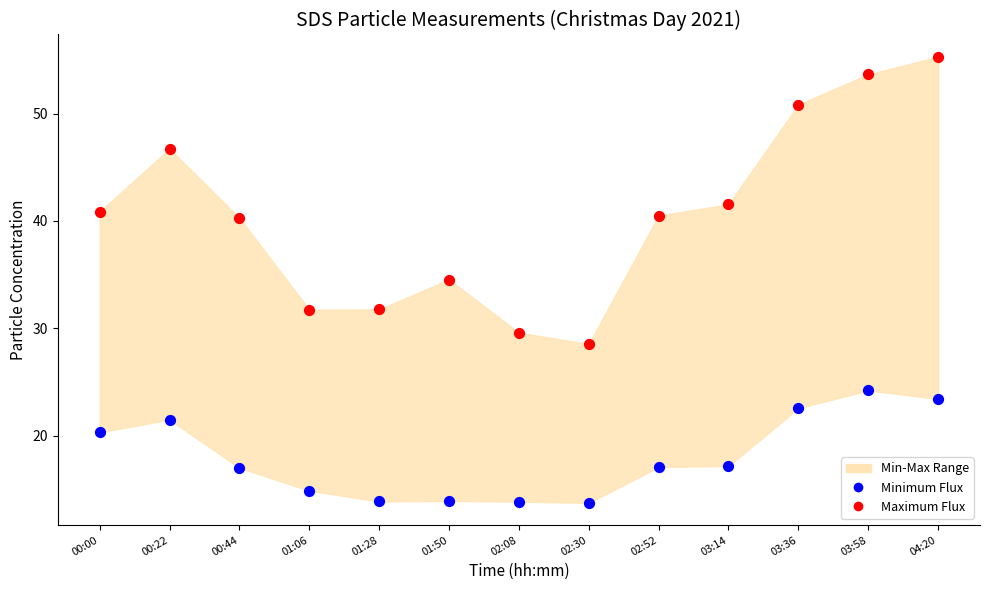

Which series has the largest Y range (max minus min)?

Maximum Flux